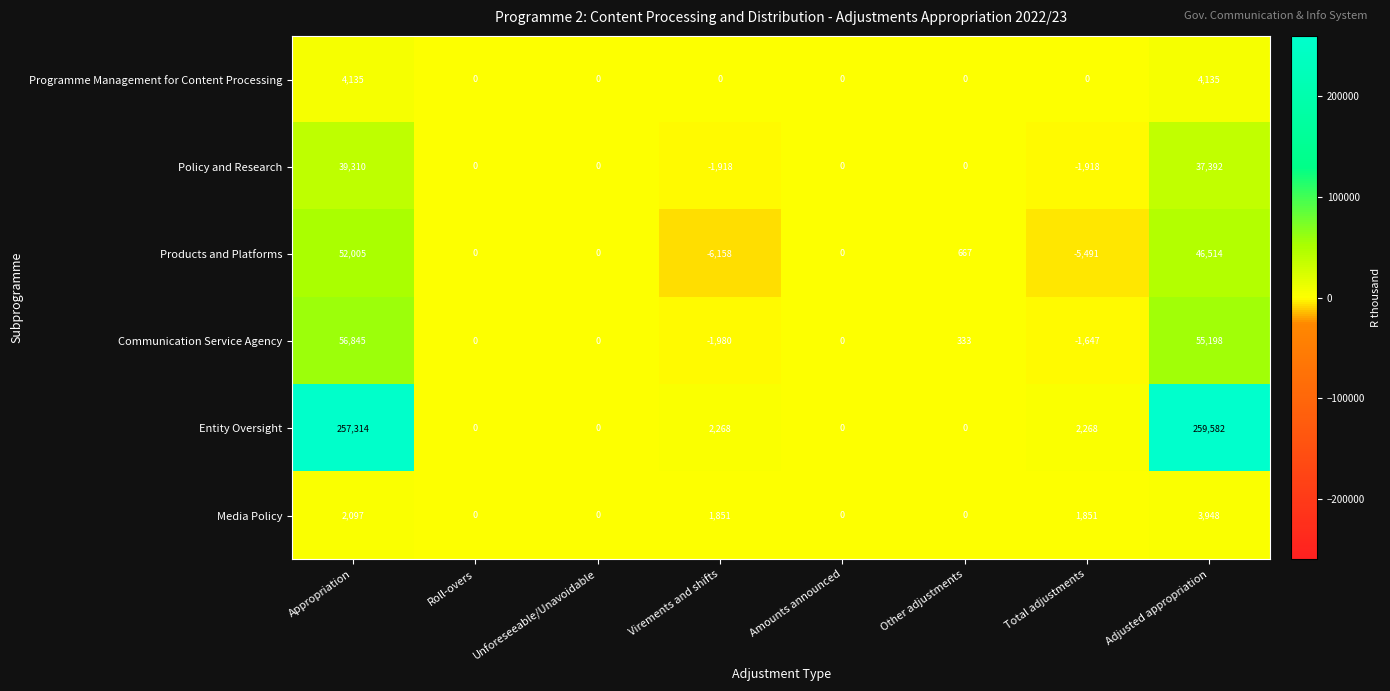

What is the sum of all Entity Oversight values?

521432